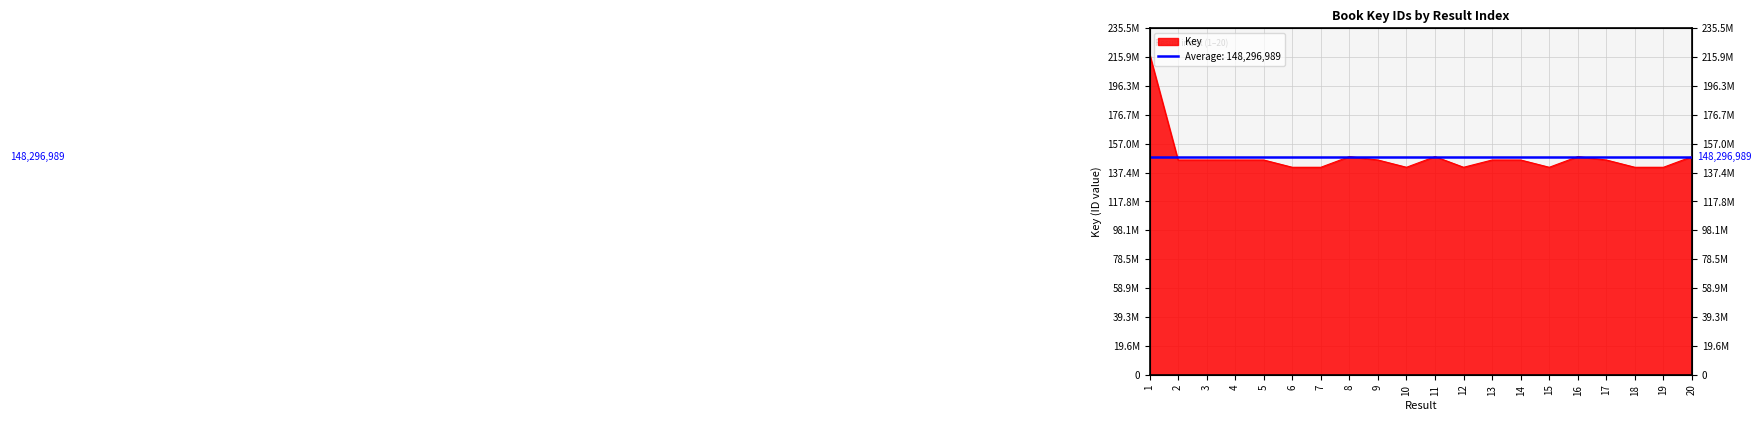

The chart shows a value of 35626641 at 9. True or false?

False